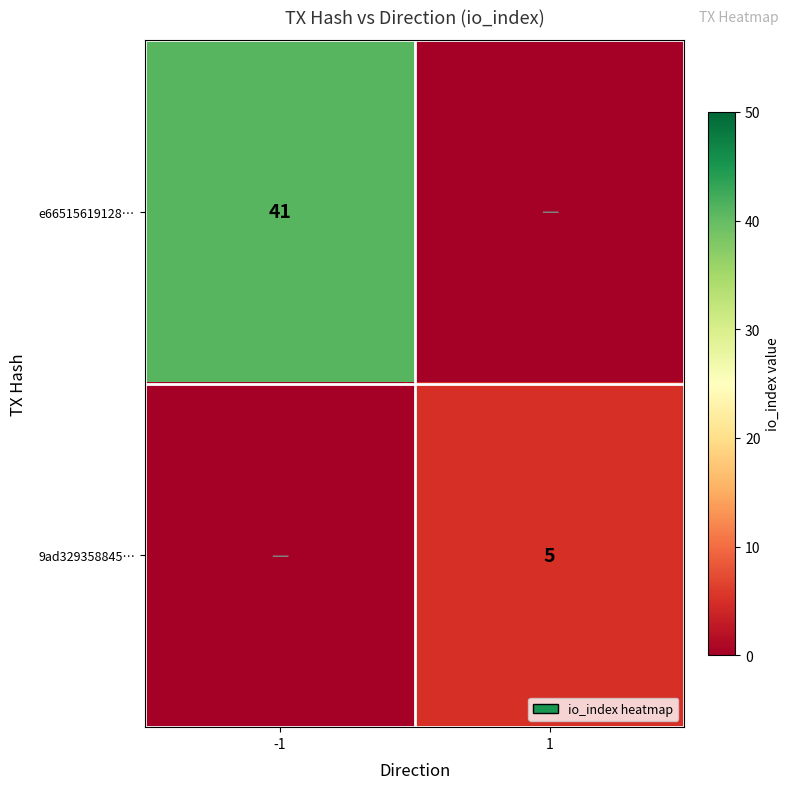

Is the value of 9ad329358845… at 1 greater than the value of e66515619128… at -1?

No